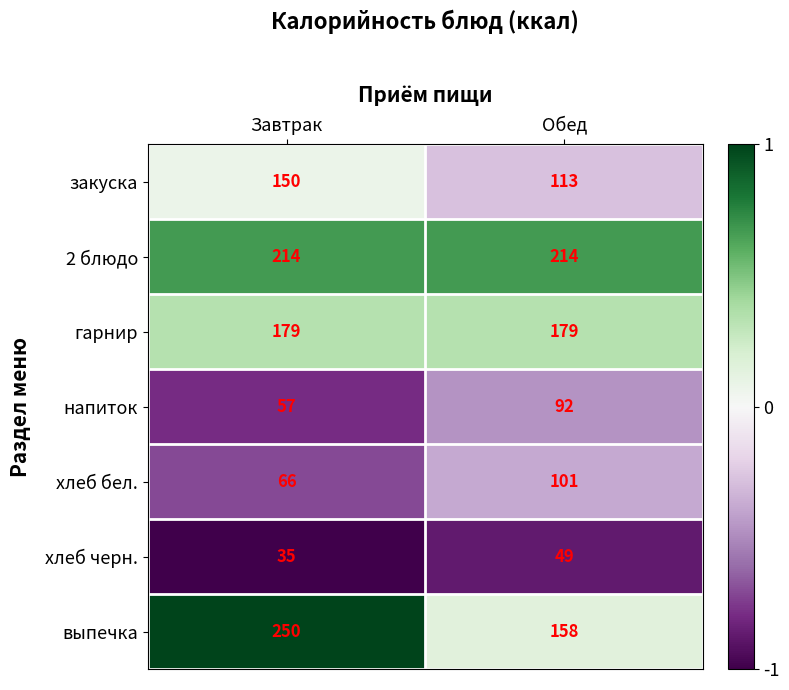

Which category has the highest value across all series?

Завтрак